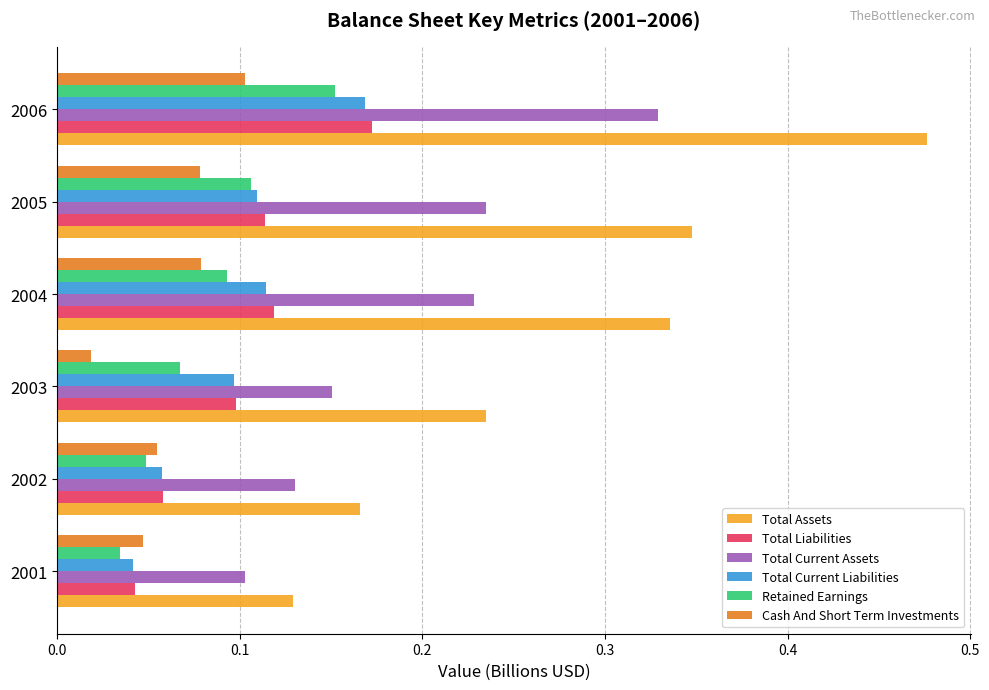

What is the sum of all Total Liabilities values?

0.6